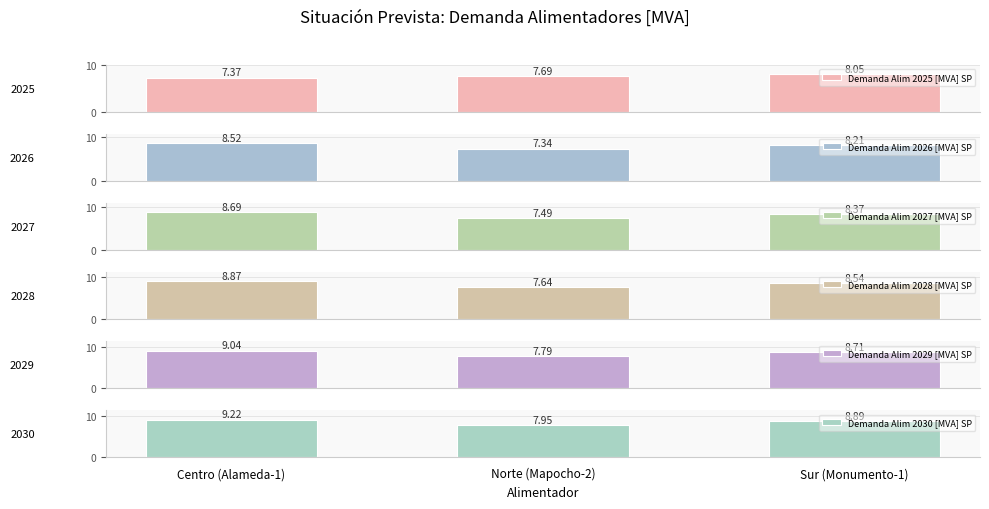

Reading left to right, list all the values displayed in this chart.

Demanda Alim 2025 [MVA] SP: Centro (Alameda-1)=7.4	Norte (Mapocho-2)=7.7	Sur (Monumento-1)=8.0
Demanda Alim 2026 [MVA] SP: Centro (Alameda-1)=8.5	Norte (Mapocho-2)=7.3	Sur (Monumento-1)=8.2
Demanda Alim 2027 [MVA] SP: Centro (Alameda-1)=8.7	Norte (Mapocho-2)=7.5	Sur (Monumento-1)=8.4
Demanda Alim 2028 [MVA] SP: Centro (Alameda-1)=8.9	Norte (Mapocho-2)=7.6	Sur (Monumento-1)=8.5
Demanda Alim 2029 [MVA] SP: Centro (Alameda-1)=9.0	Norte (Mapocho-2)=7.8	Sur (Monumento-1)=8.7
Demanda Alim 2030 [MVA] SP: Centro (Alameda-1)=9.2	Norte (Mapocho-2)=8.0	Sur (Monumento-1)=8.9